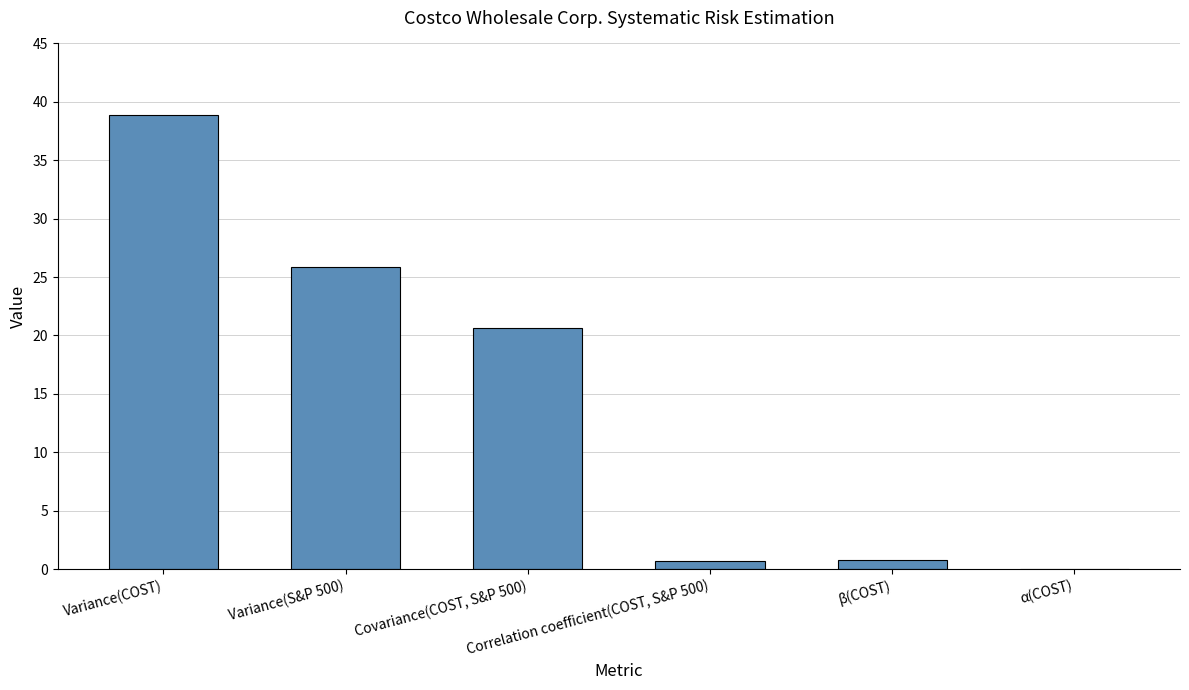

What is the maximum value shown in the chart?

38.9